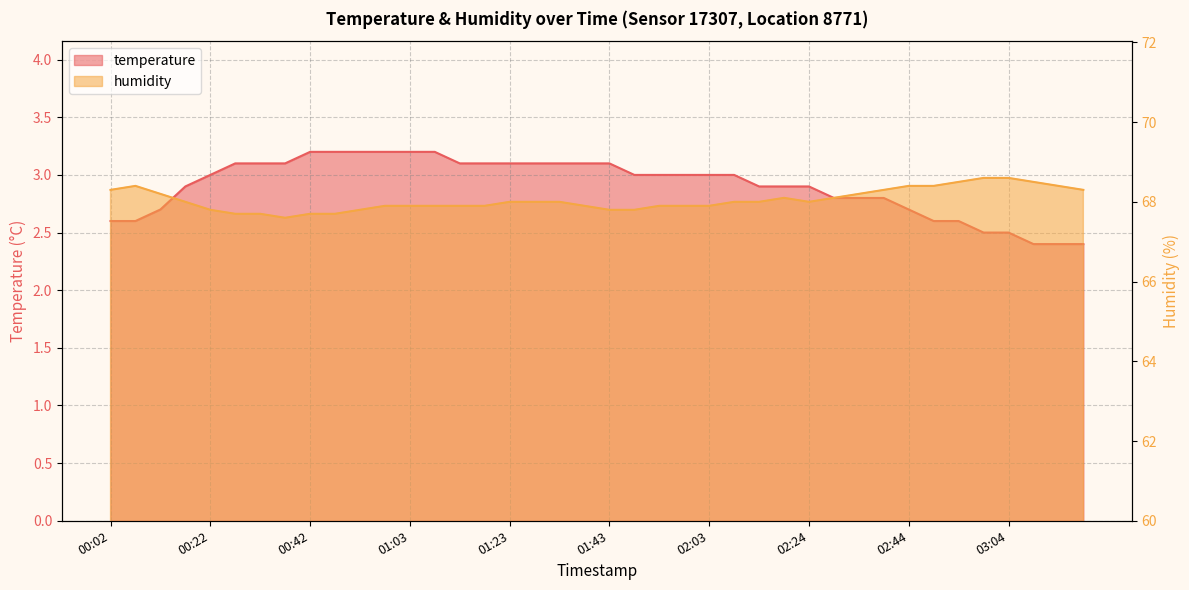

The value of humidity at 03:04 is 22.6. True or false?

False